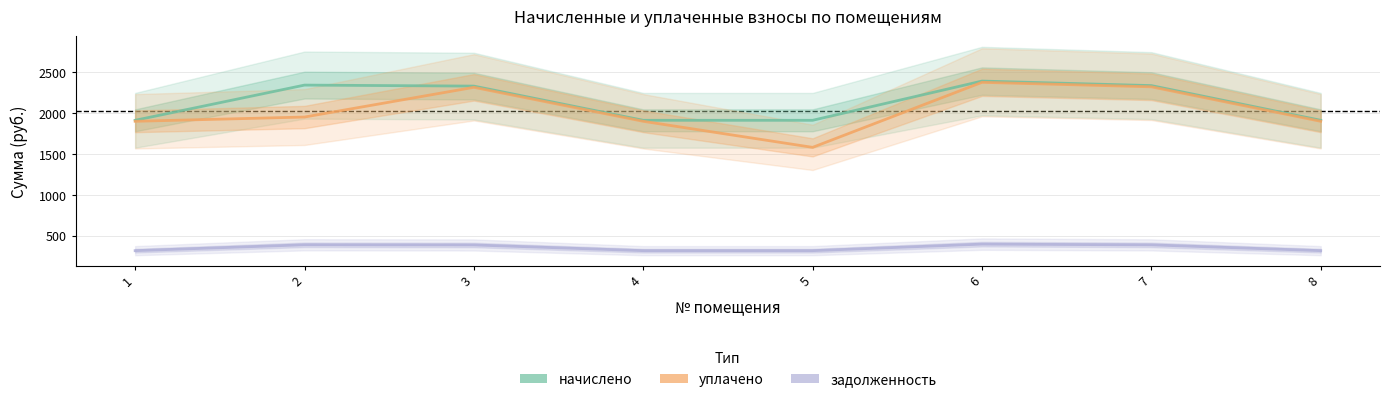

What is the value of the начислено point at the 3rd from the left?

2333.1